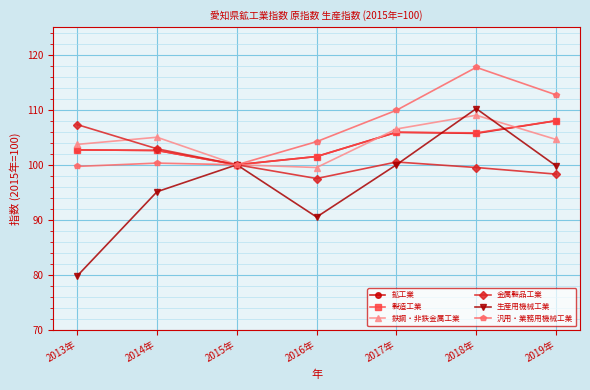

What is the value of the 生産用機械工業 point at the 4th from the left?

90.5